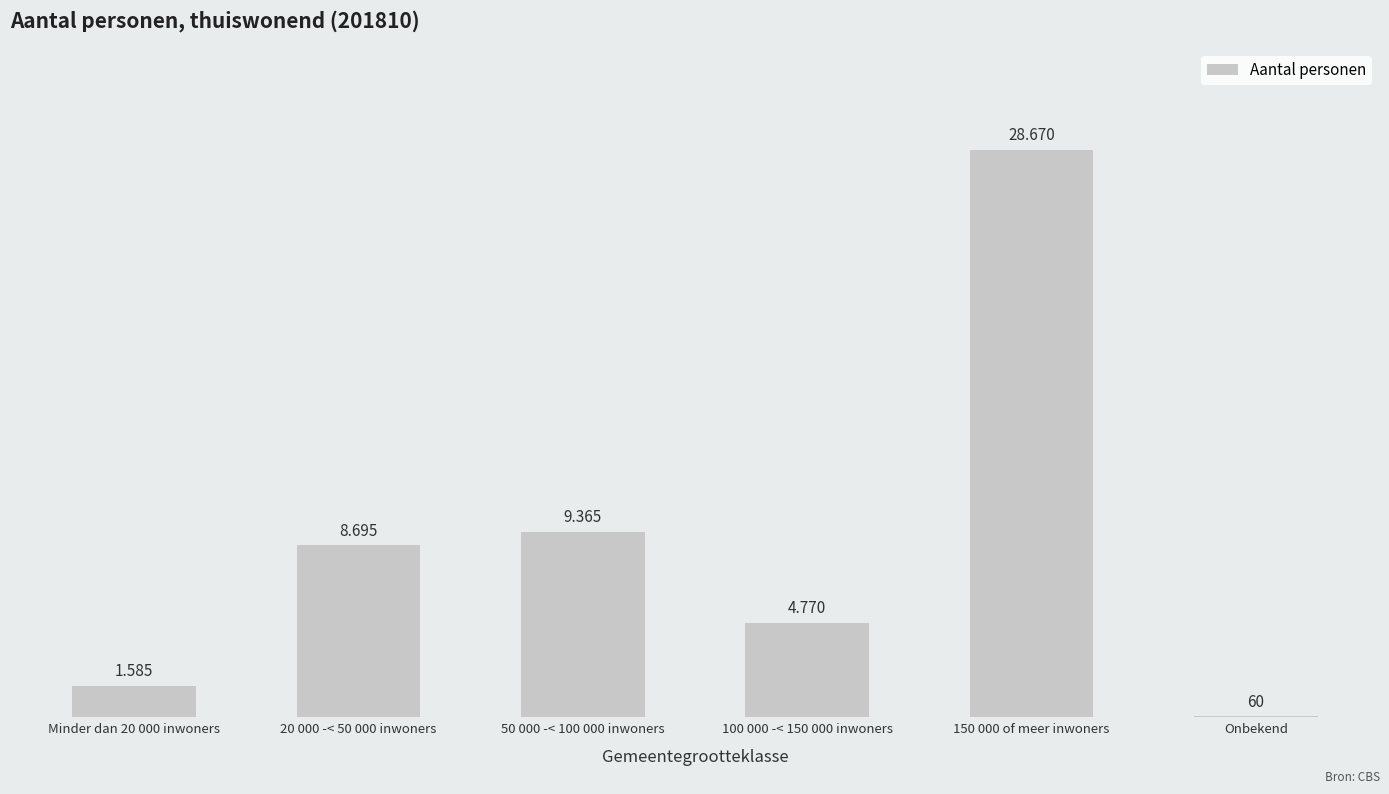

The chart shows a value of 1905 at 50 000 -< 100 000 inwoners. True or false?

False